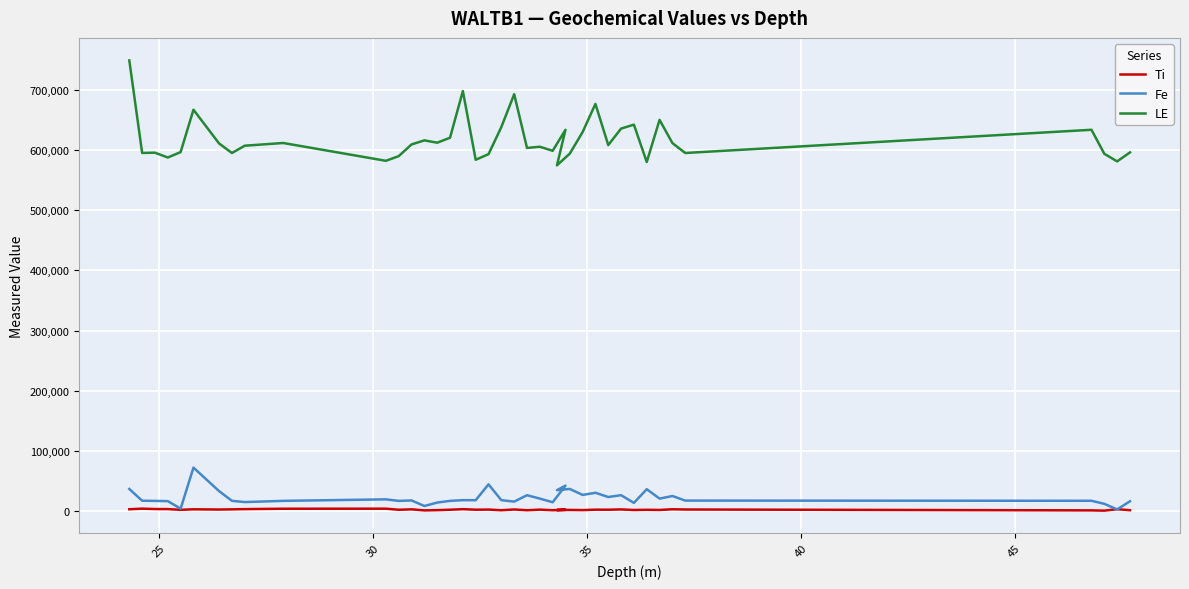

At how many categories does at least one series exceed 317262?

40